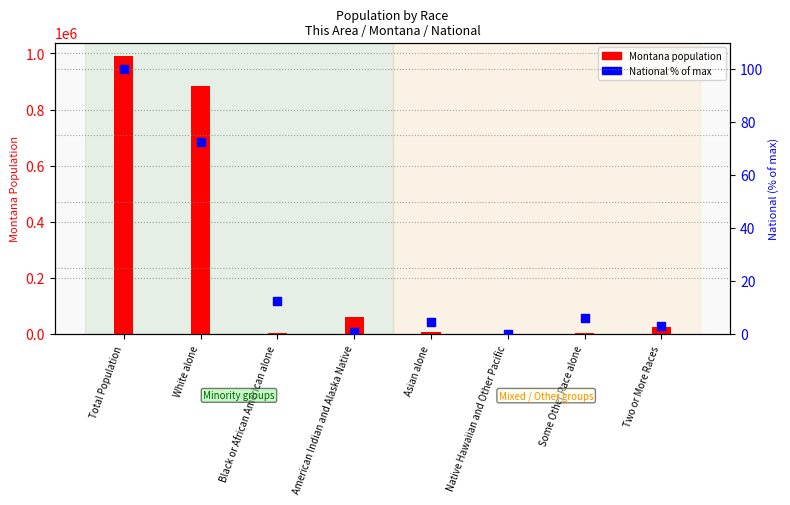

Which series has the largest Y range (max minus min)?

Montana